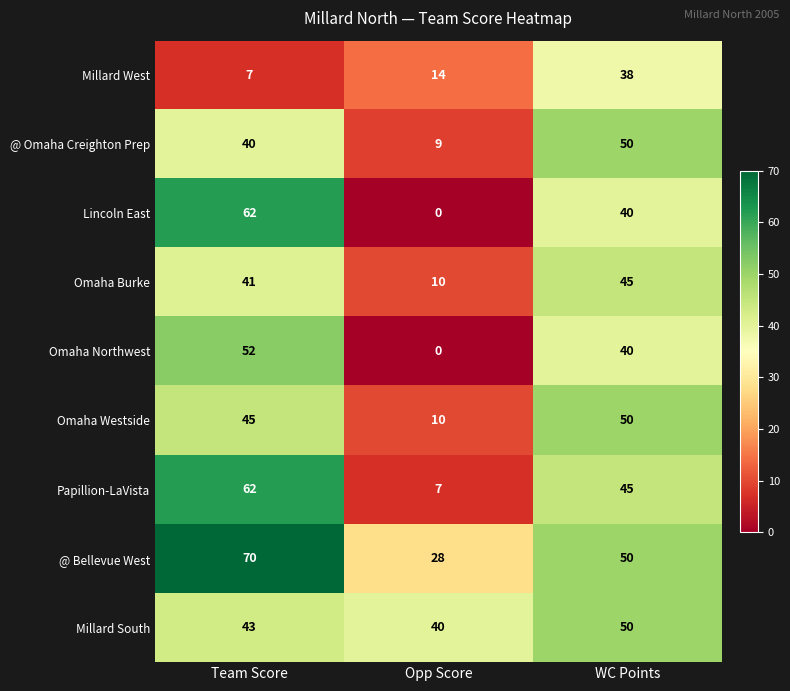

What is the difference between the maximum and second lowest values in the Omaha Burke series?

4